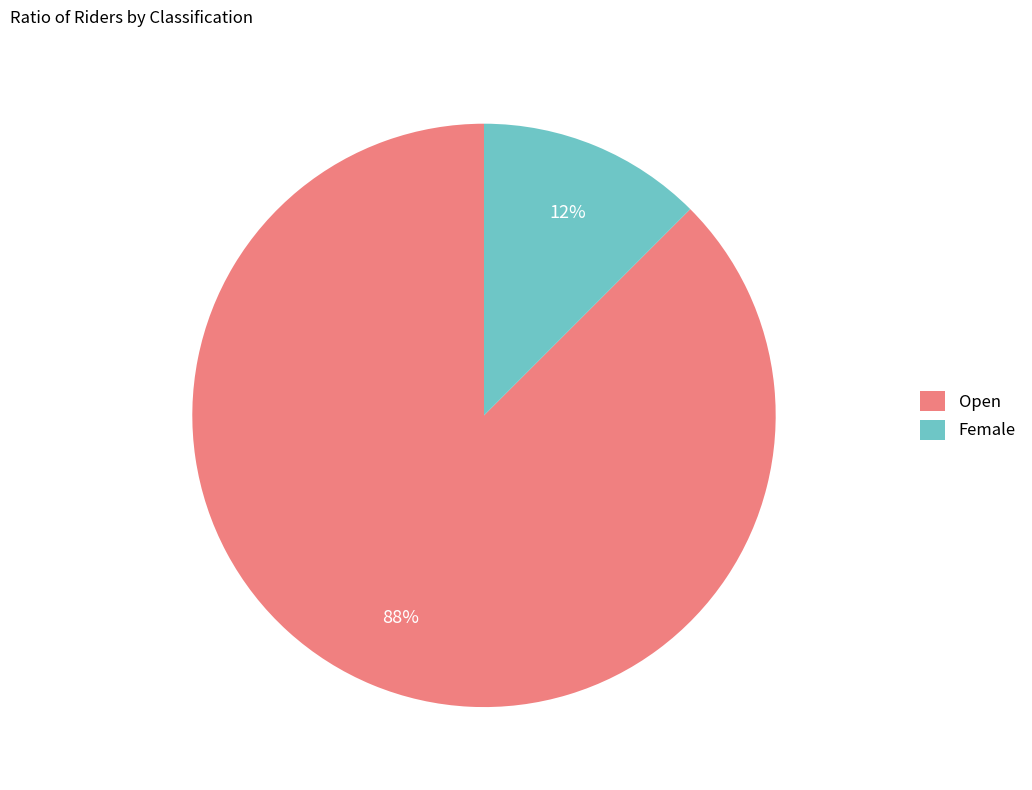

Is there any slice that represents more than half of the pie?

Yes